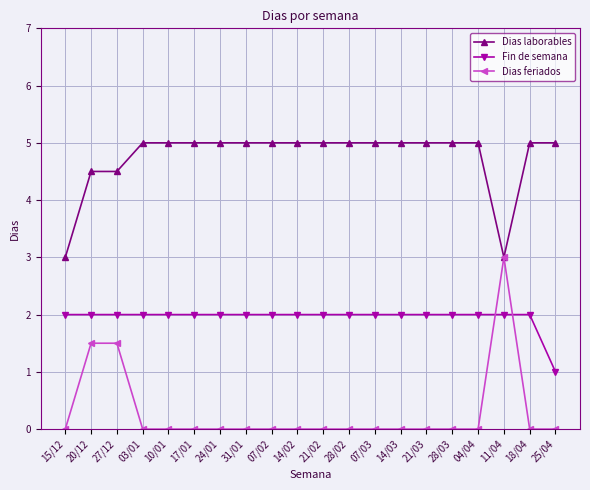

What are all the series names shown in the legend?

Dias laborables, Fin de semana, Dias feriados